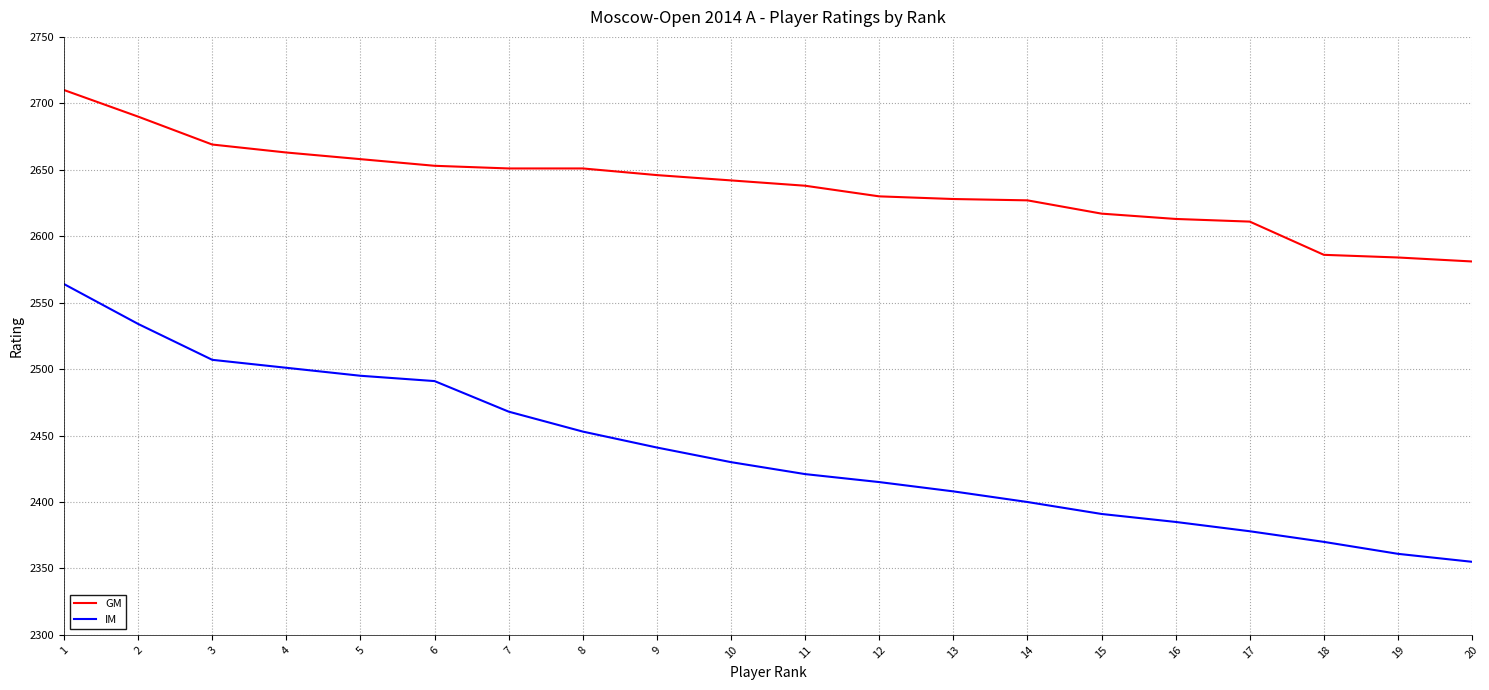

The value of GM at 17 is 2611. True or false?

True